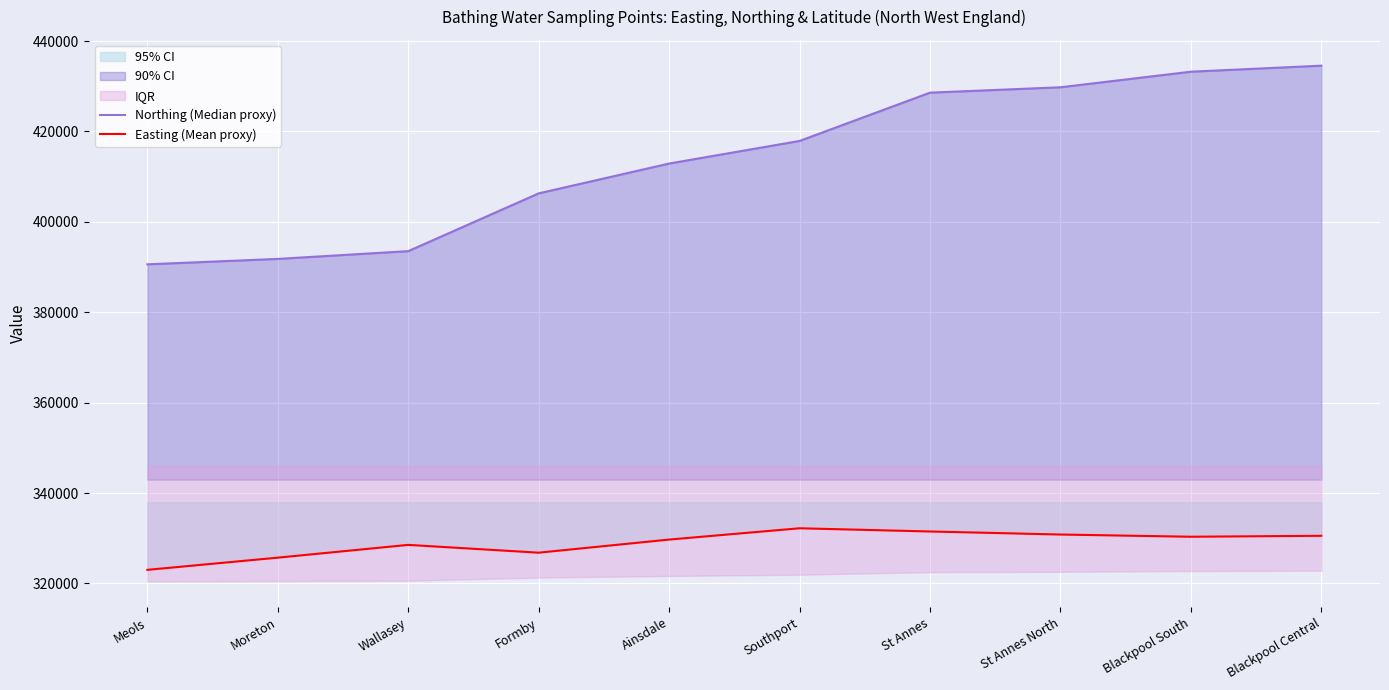

What position from the left is St Annes North?

8